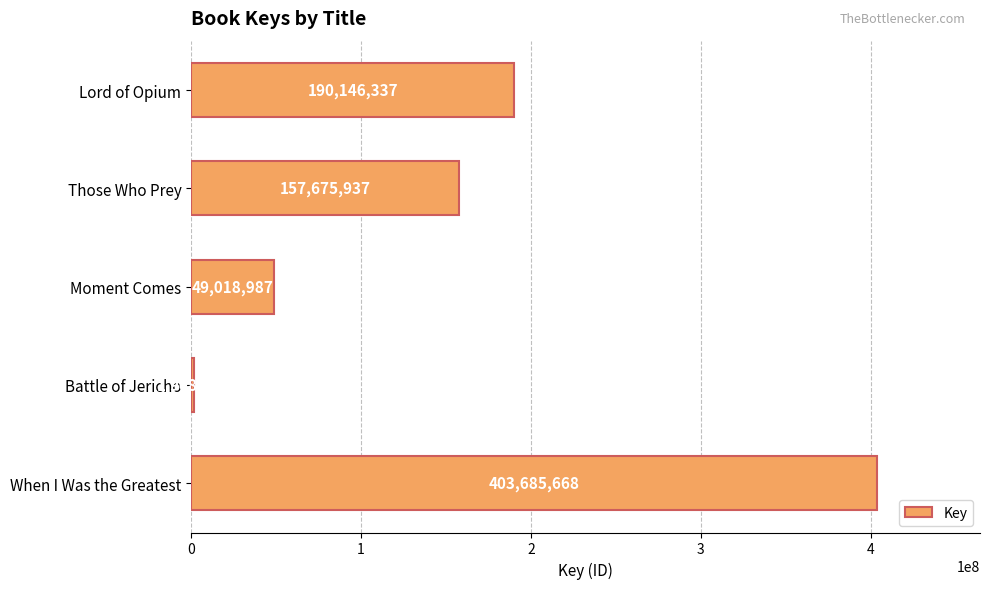

Reading top to bottom, extract all data points from this chart.

190146337	157675937	49018987	1908095	403685668